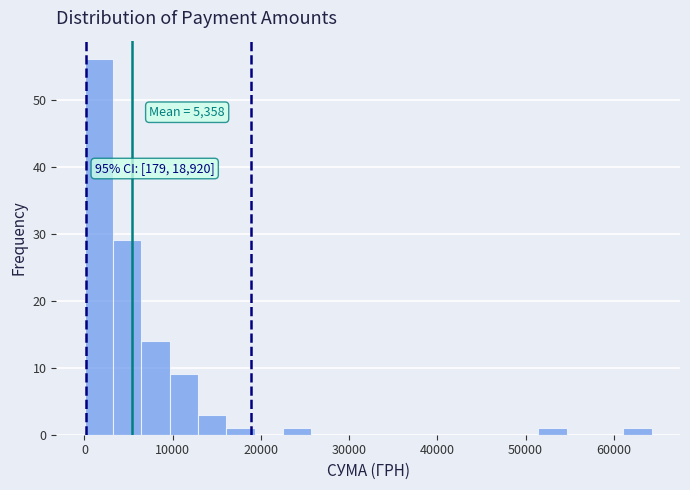

Around what value on the x-axis is the tallest bar? Give the approximate position of its centre, as read against the axis.

2000